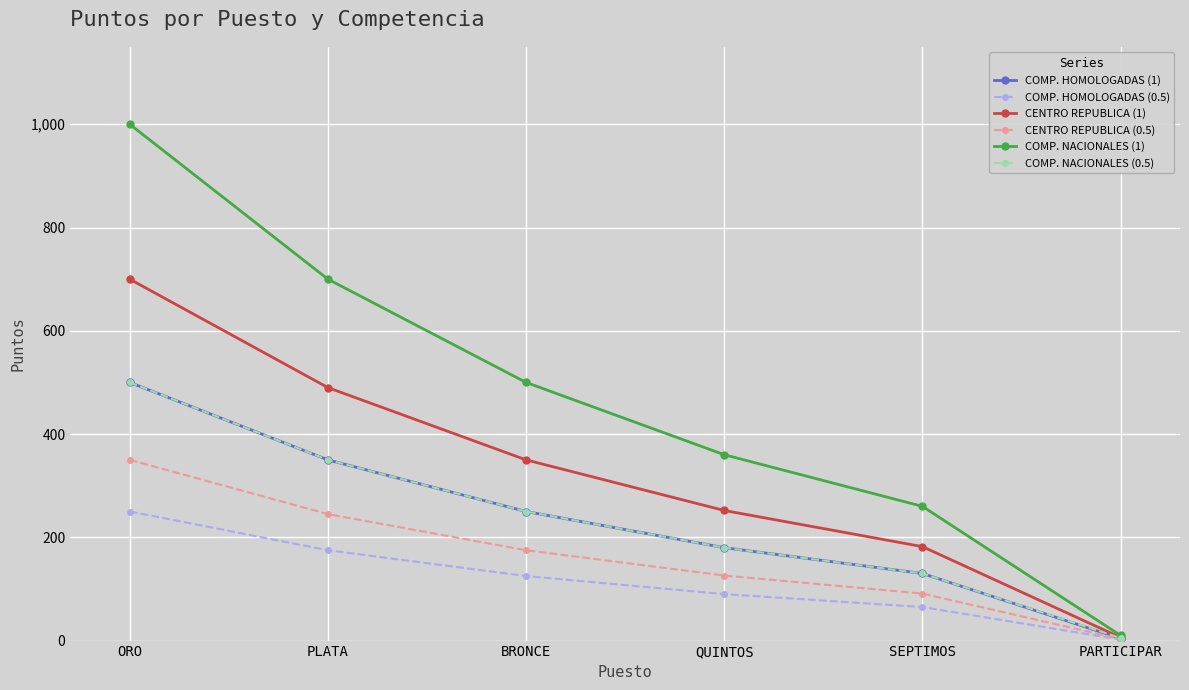

What is the minimum value shown in the chart?

2.0